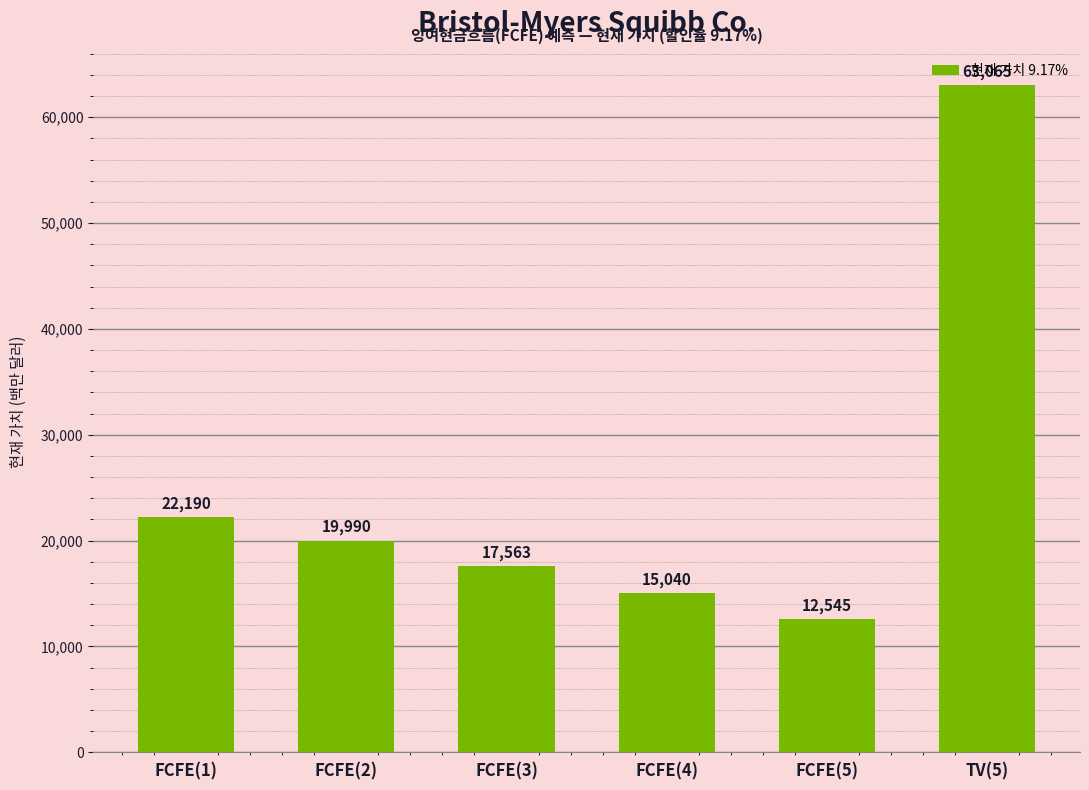

What is the label of the 1st bar from the right?

TV(5)